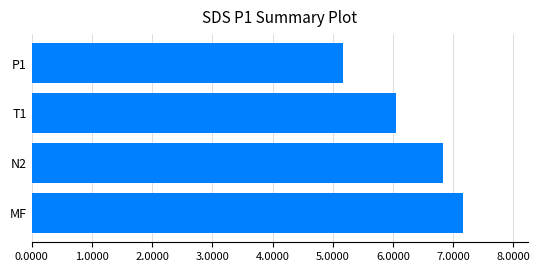

Rank the categories by value from highest to lowest.

MF, N2, T1, P1